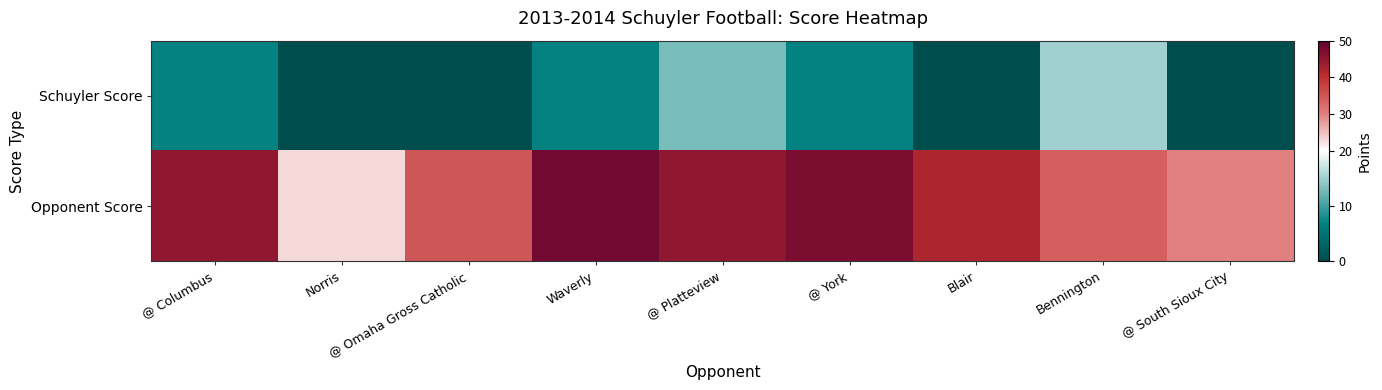

Reading left to right, transcribe all the data shown in this chart.

Schuyler Score: @ Columbus=7	Norris=0	@ Omaha Gross Catholic=0	Waverly=7	@ Platteview=13	@ York=7	Blair=0	Bennington=15	@ South Sioux City=0
Opponent Score: @ Columbus=45	Norris=23	@ Omaha Gross Catholic=35	Waverly=48	@ Platteview=45	@ York=47	Blair=42	Bennington=34	@ South Sioux City=30